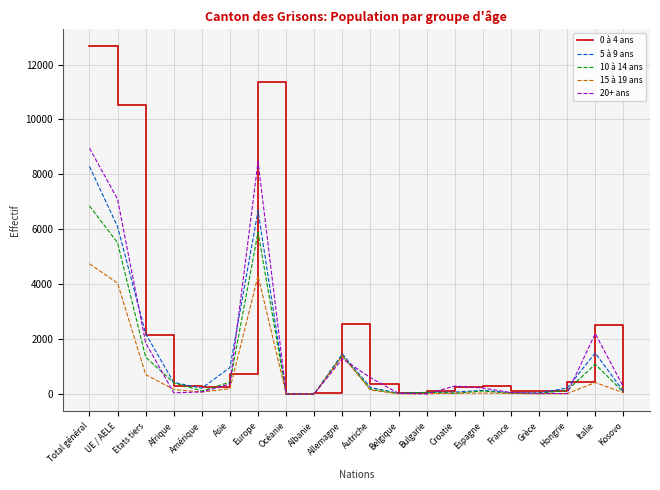

How many lines are shown in the chart?

5